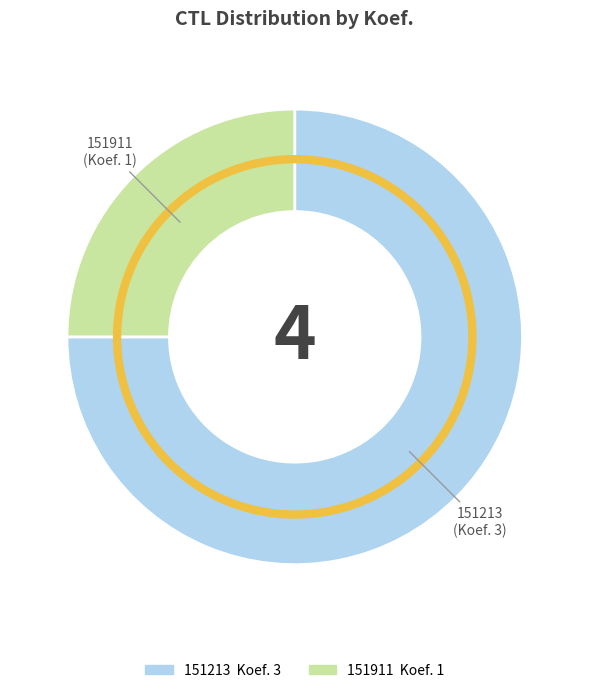

How many slices are in this pie chart?

2